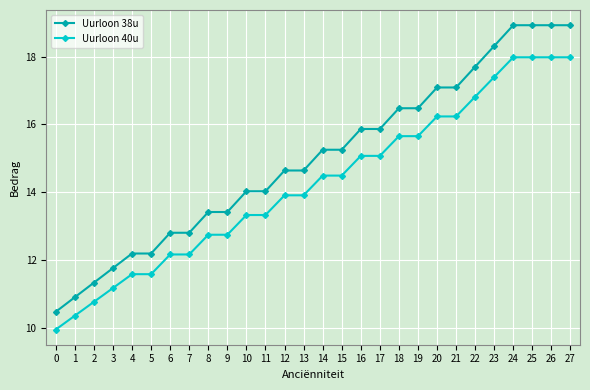

What is the difference between the second highest and second lowest values in the Uurloon 40u series?

7.6